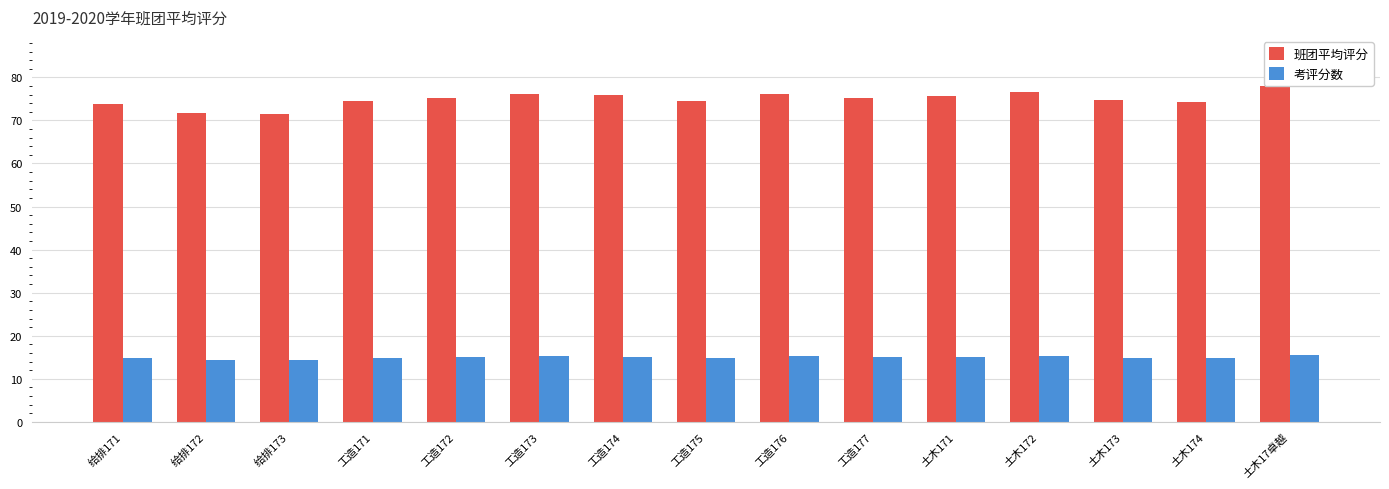

How many categories are shown in the chart?

15